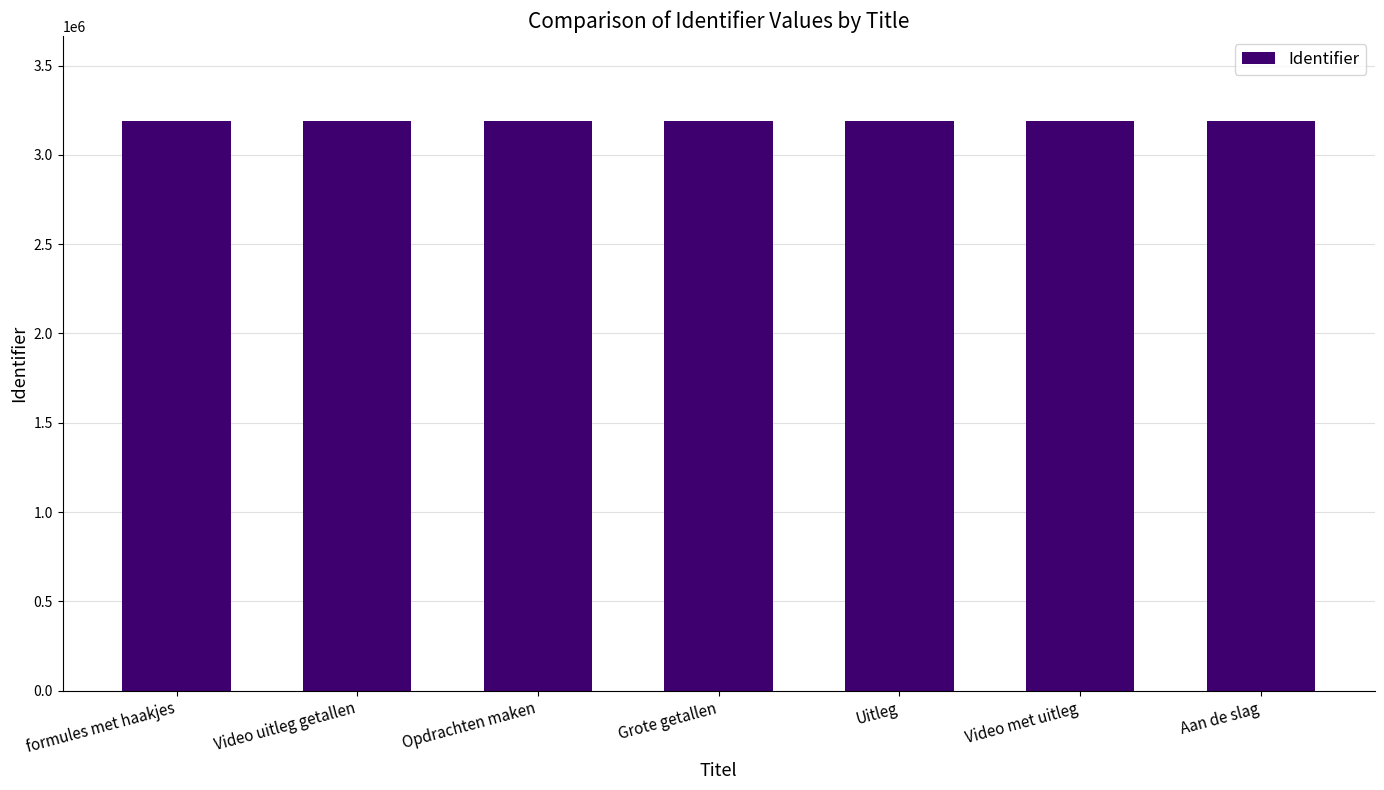

What is the maximum value shown in the chart?

3187354